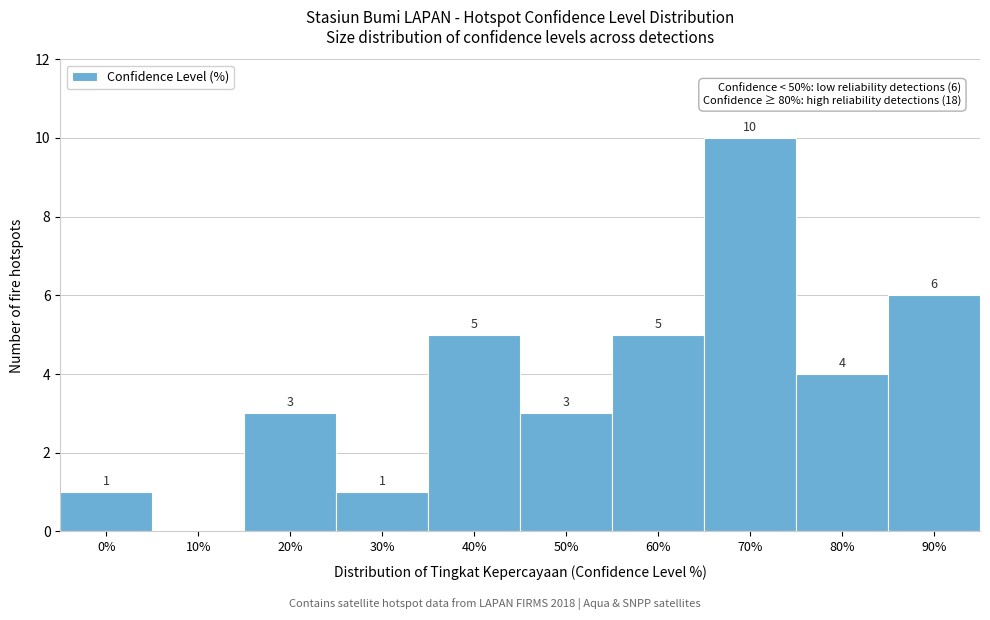

Reading left to right, list all the values displayed in this chart.

0%=1	10%=0	20%=3	30%=1	40%=5	50%=3	60%=5	70%=10	80%=4	90%=6